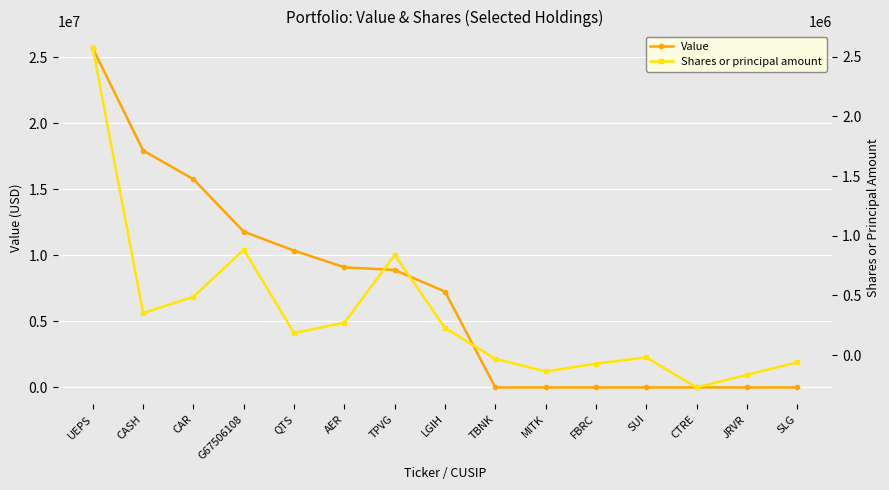

Where is Shares or principal amount nearest to the value 1149151?

G67506108